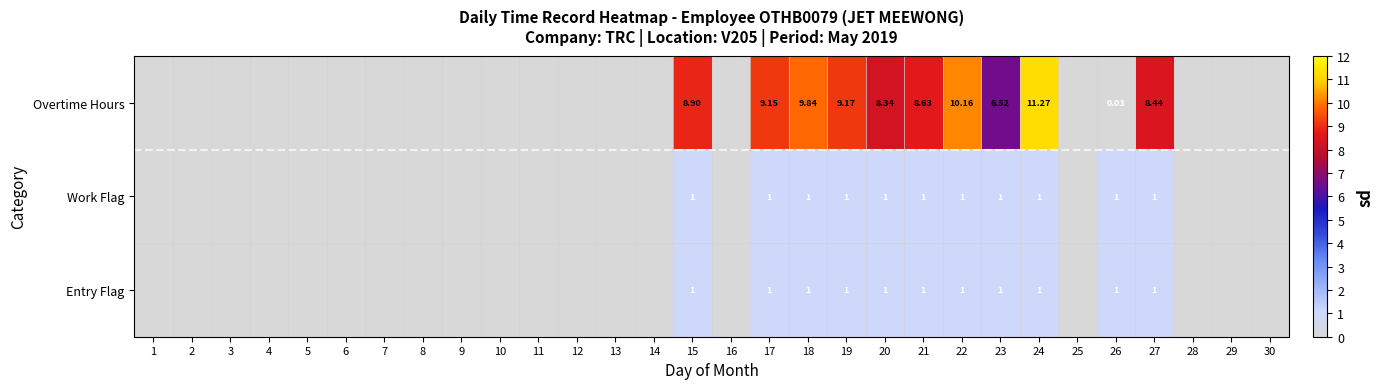

Which series changed the most between 17 and 19?

Overtime Hours